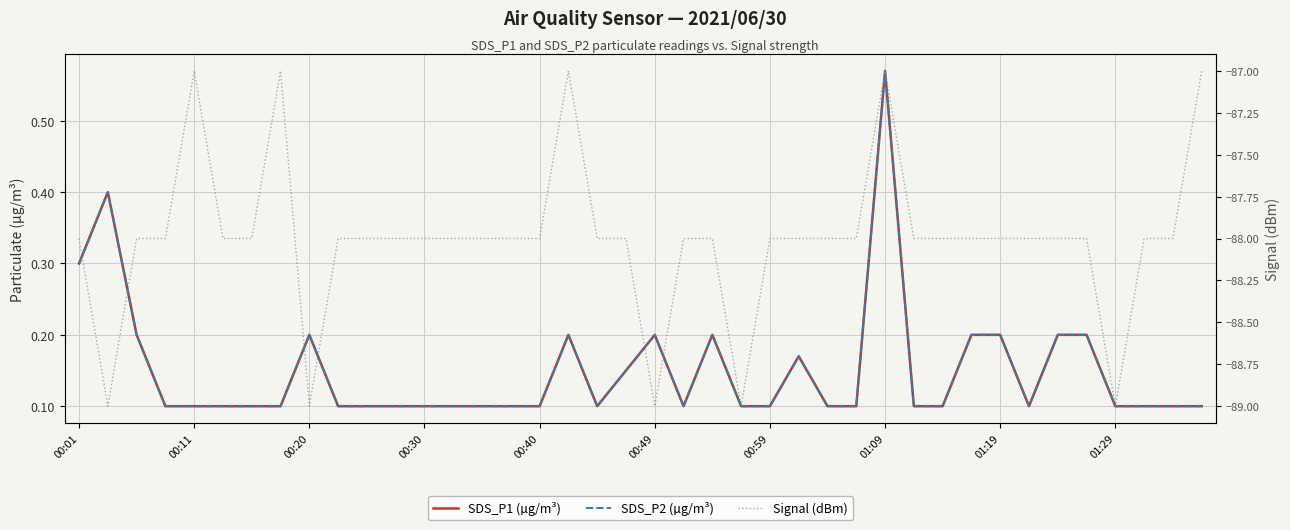

What value does the Signal (dBm) series have at 10?

-88.0